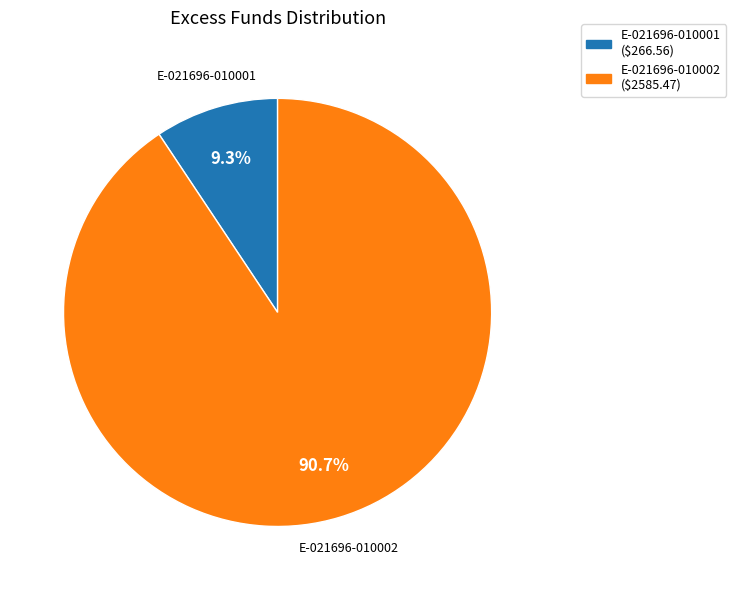

Is there a majority slice in this chart?

Yes